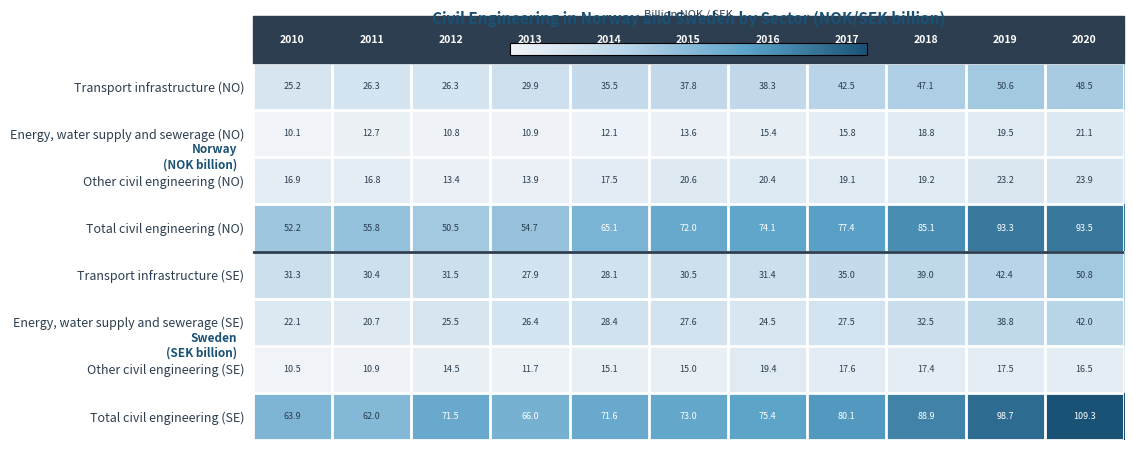

What is the sum of all Other civil engineering (SE) values?

166.1